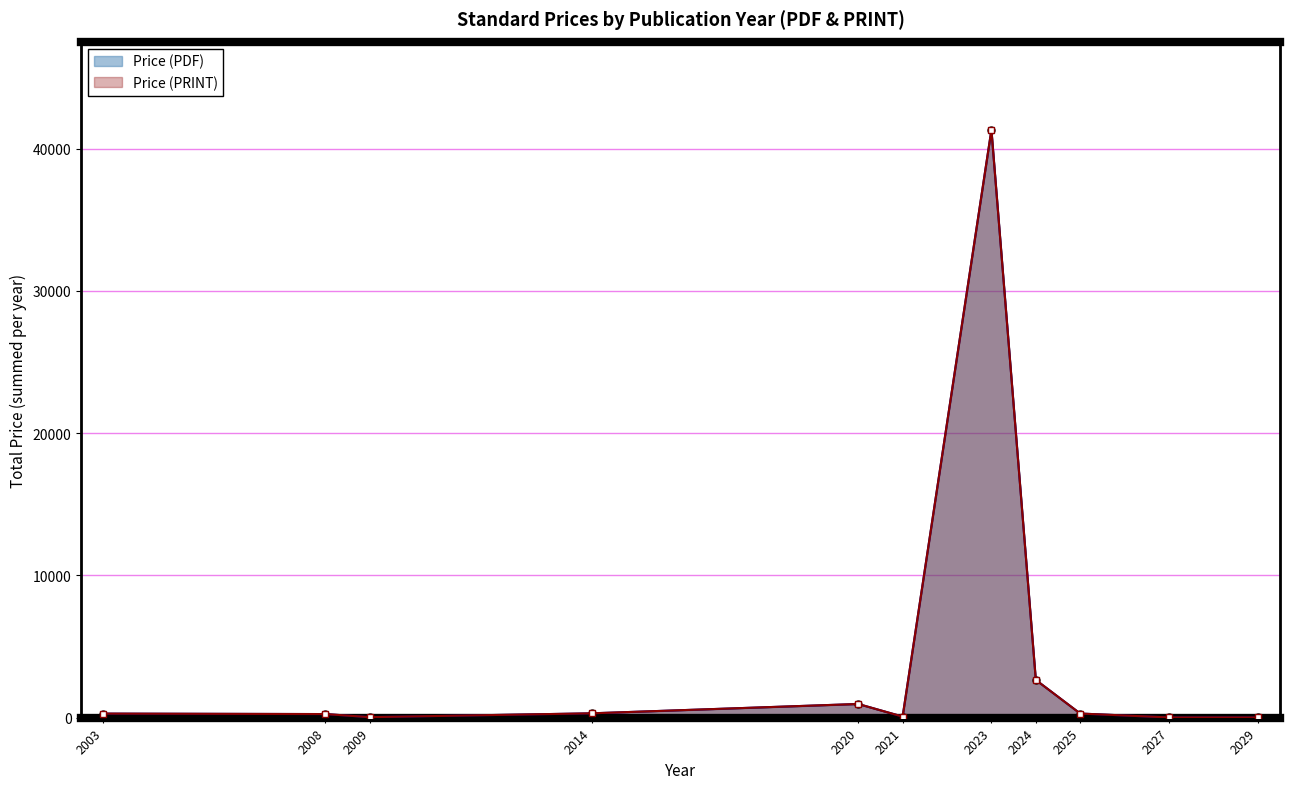

True or false: Price (PRINT) and Price (PDF) cross at least once.

False